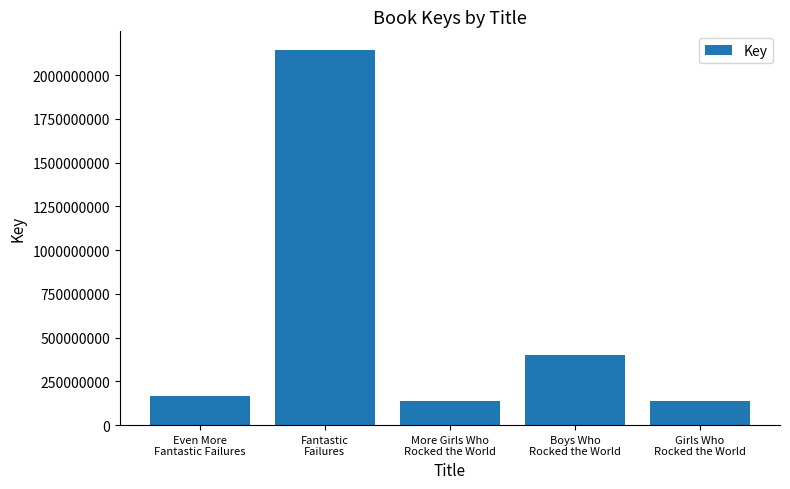

Are the bars grouped side by side (vs. stacked)?

No